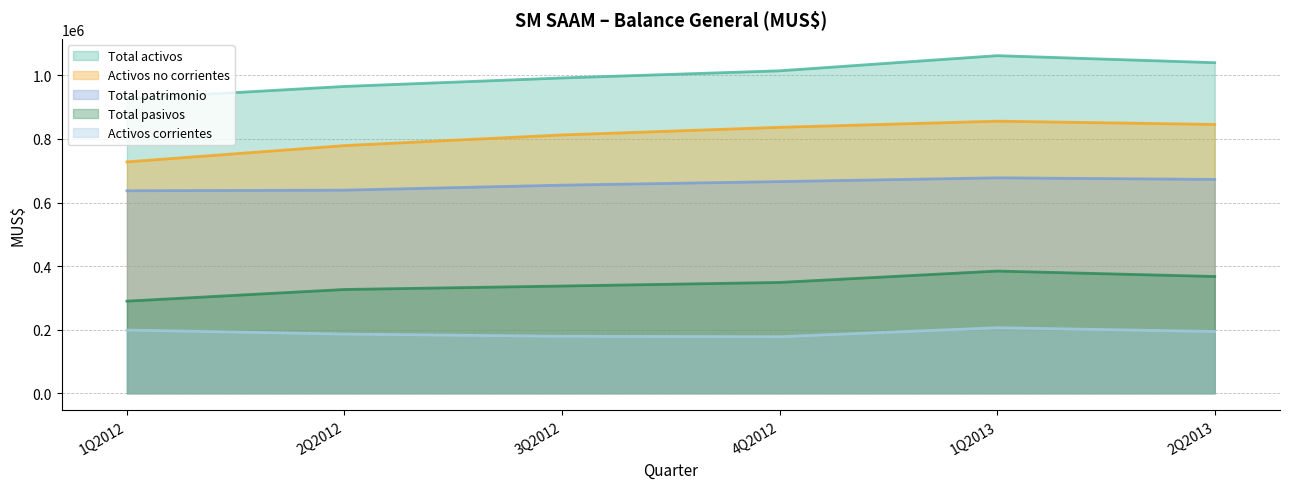

Which label corresponds to the smallest value in the chart?

4Q2012